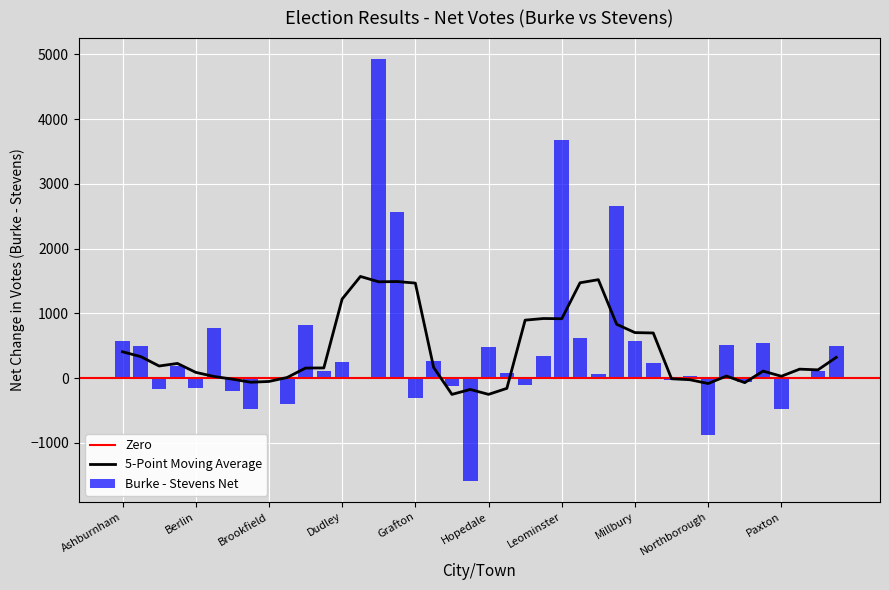

The 5-Point Moving Average series shows -250.6 at Hopedale. True or false?

True